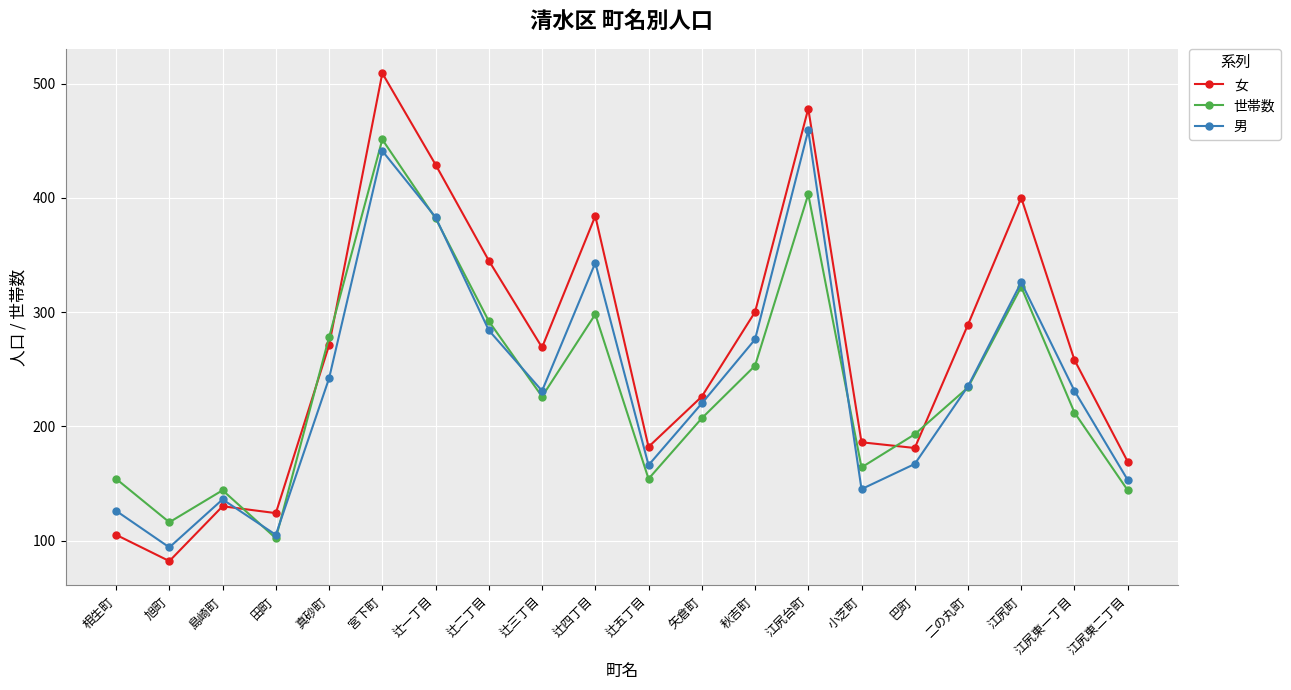

Does the chart display data point markers on the line(s)?

Yes